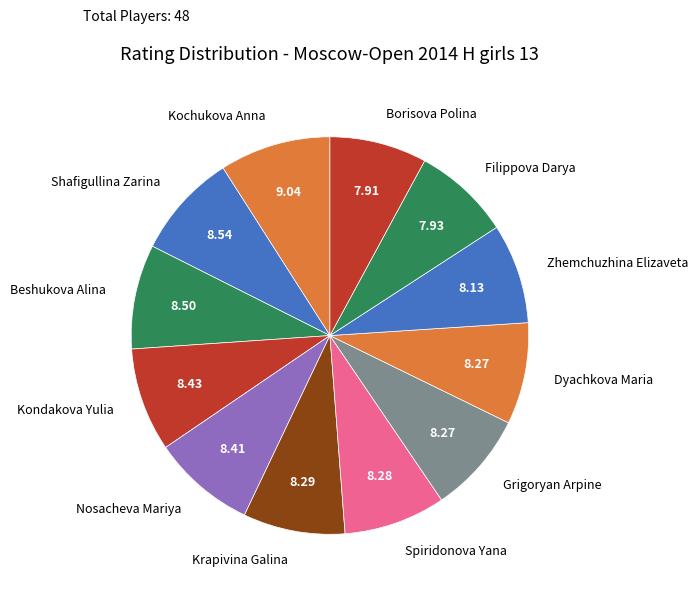

Is the sum of Shafigullina Zarina and Kondakova Yulia greater than half?

No